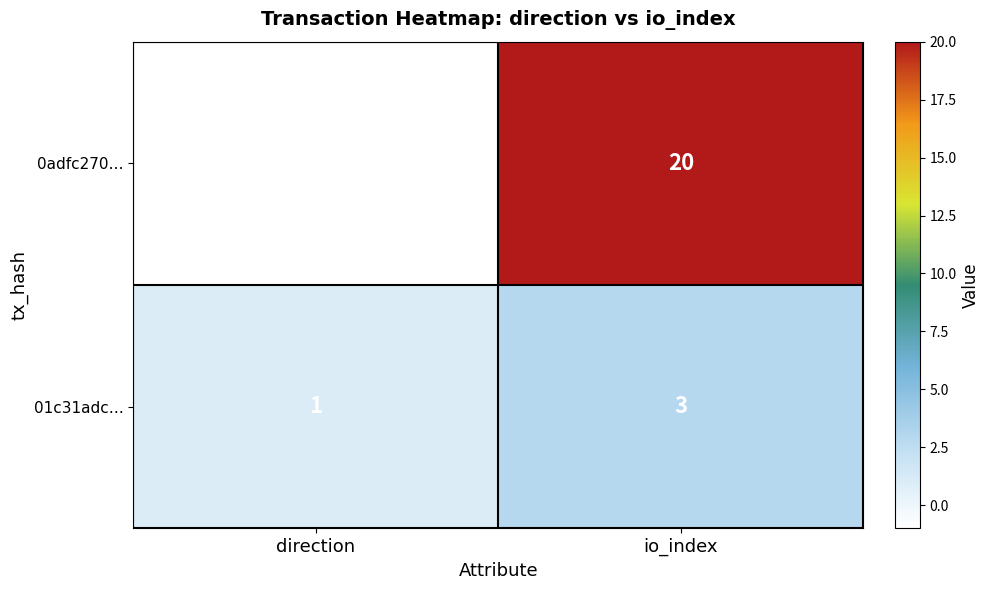

At which category does the chart reach its peak across all series?

io_index